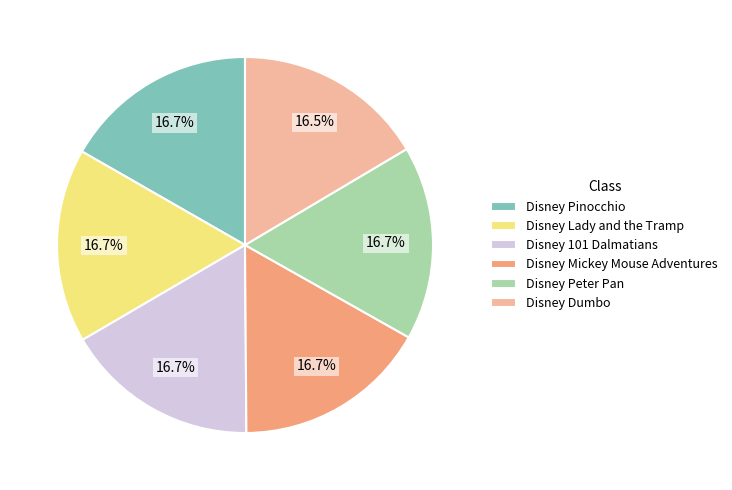

True or false: Disney Lady and the Tramp accounts for 24% of the total.

False